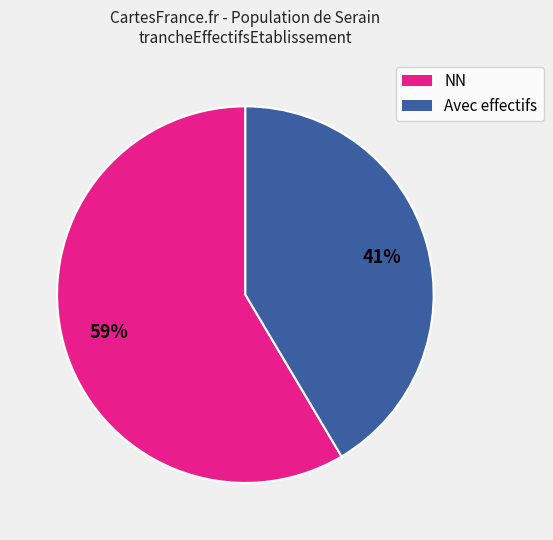

To the nearest percent, what is the average slice percentage?

50%